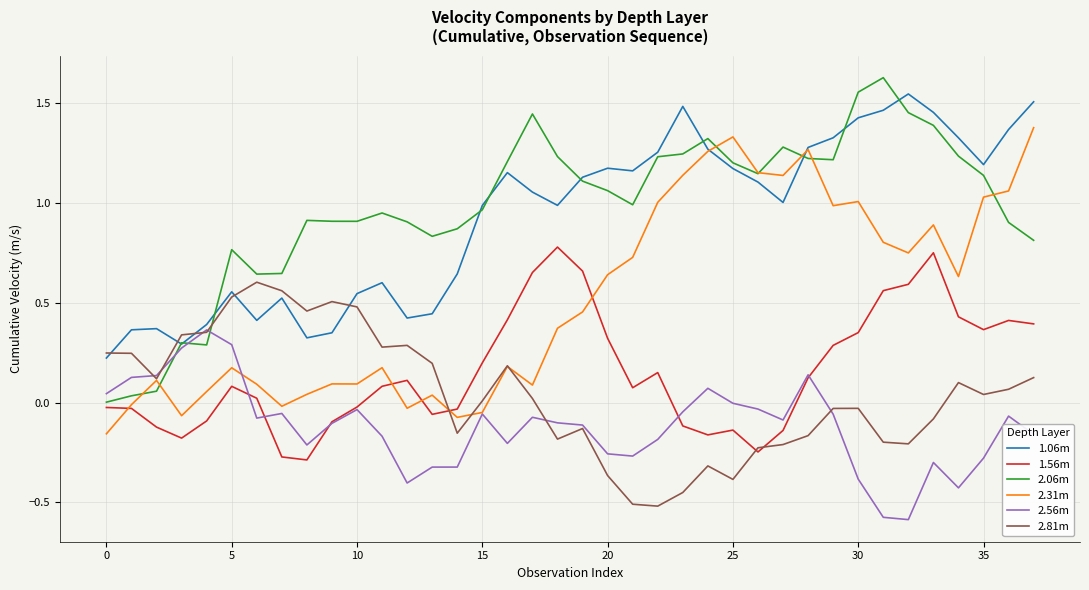

True or false: 1.56m and 1.06m cross at least once.

False